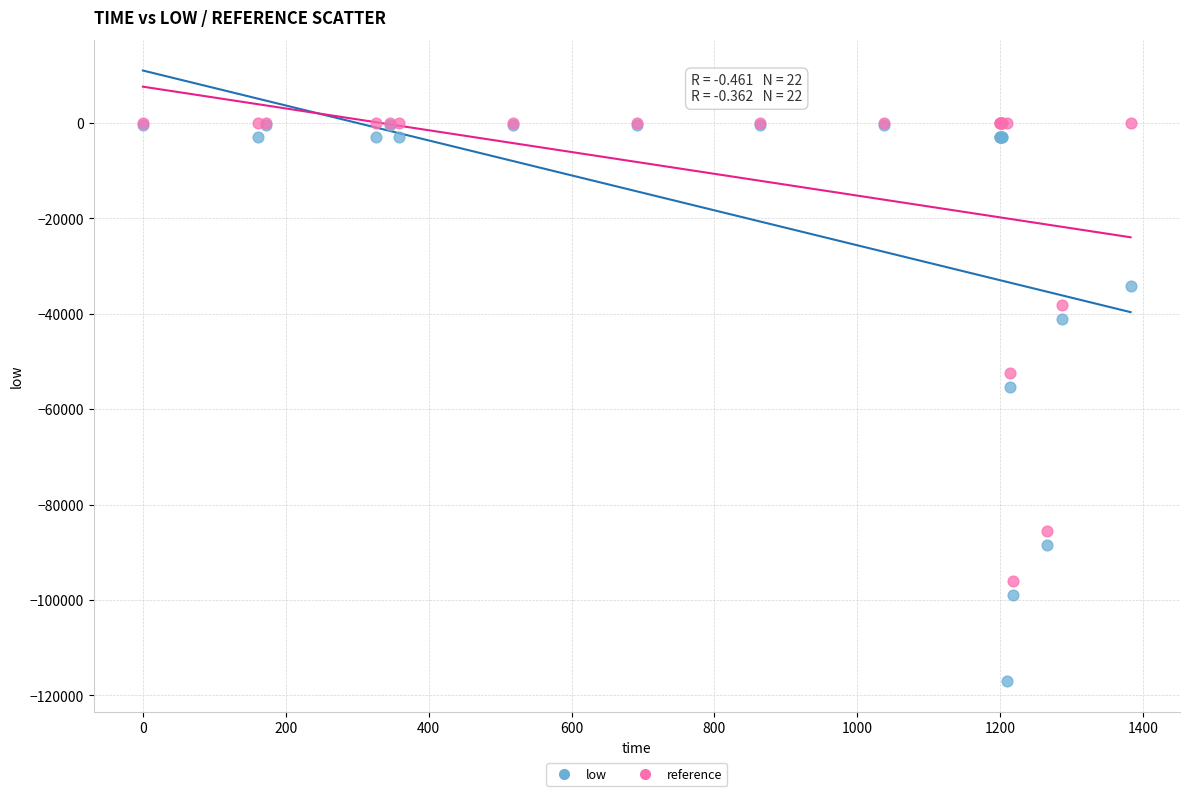

In the reference series, what Y value is closest to -48044?

-52394.0